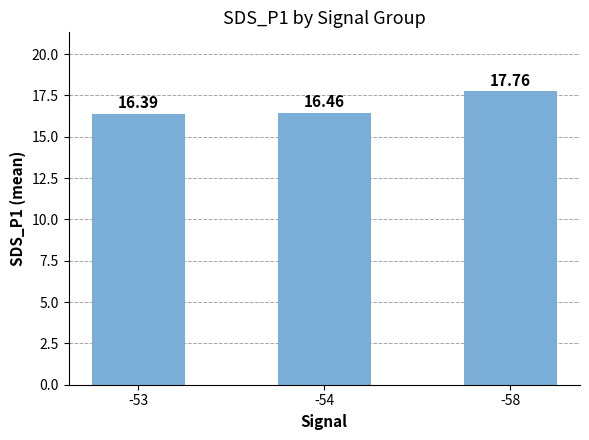

List the labels in order of value, largest first.

-58, -54, -53